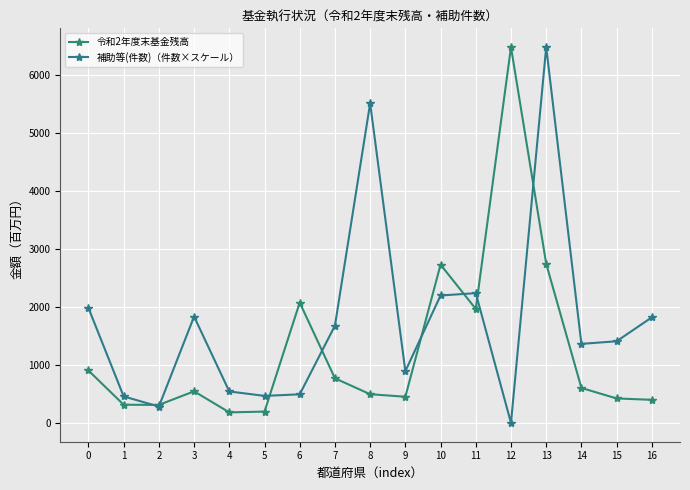

How many lines are shown in the chart?

2